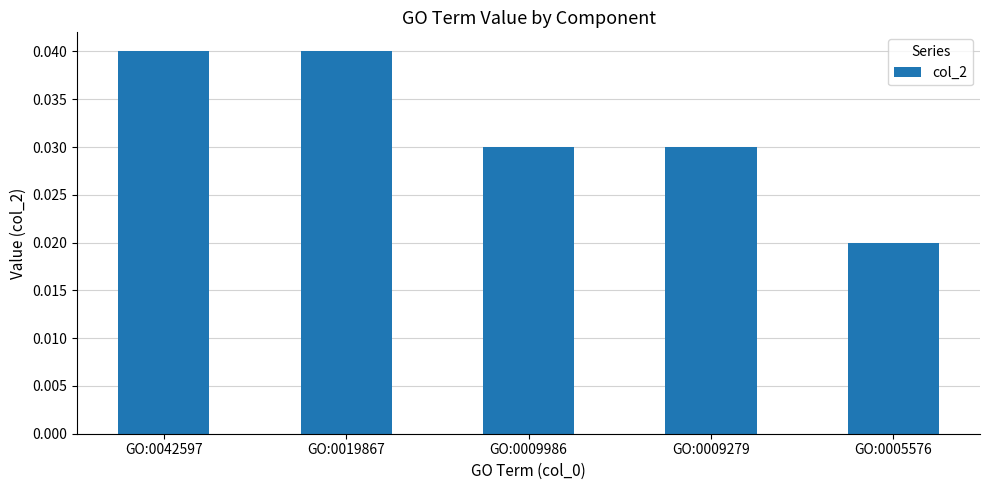

Which category has the lowest value across all series?

GO:0005576